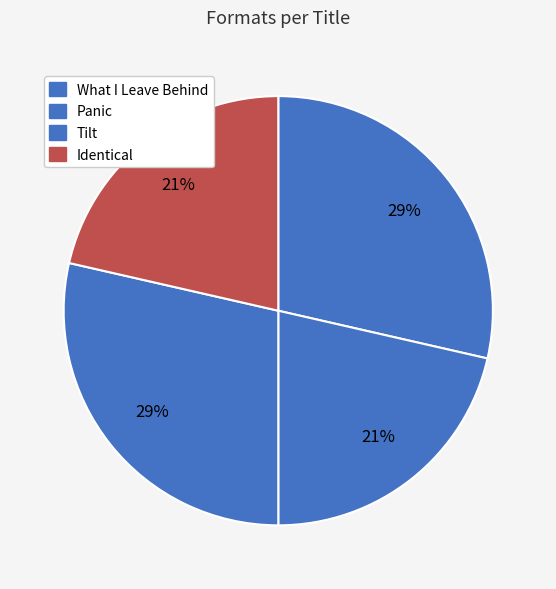

Count the number of slices in the pie.

4